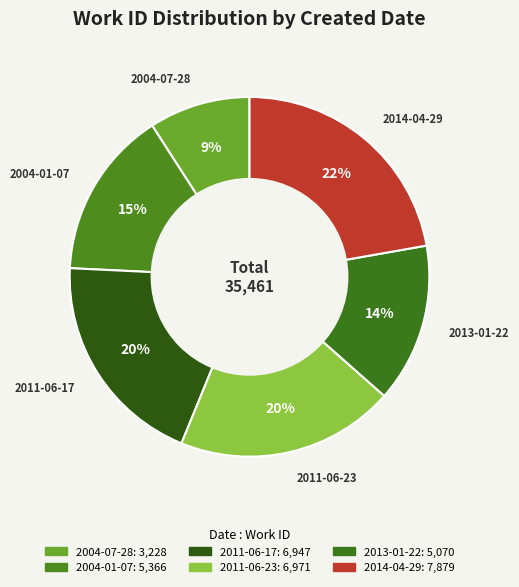

What is the ratio of the value at 2011-06-17 to the value at 2011-06-23?

1.0